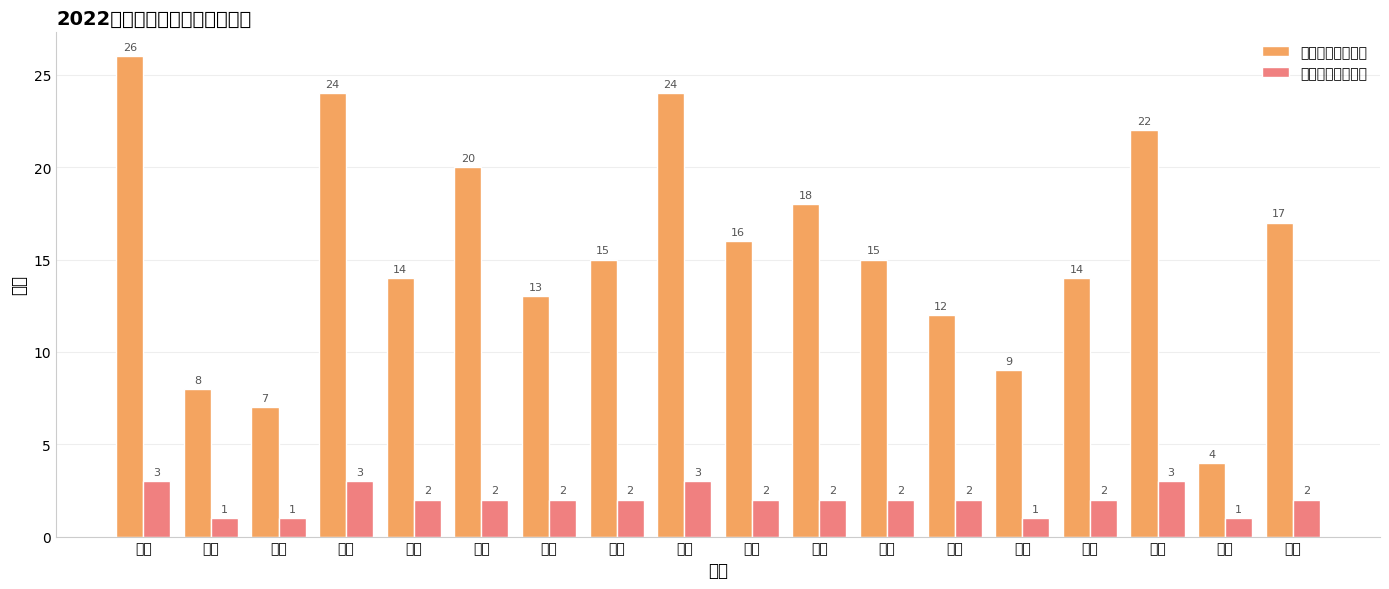

Rank the series by their maximum value, from lowest to highest.

敬老院工作人员数, 五保集中供养人数